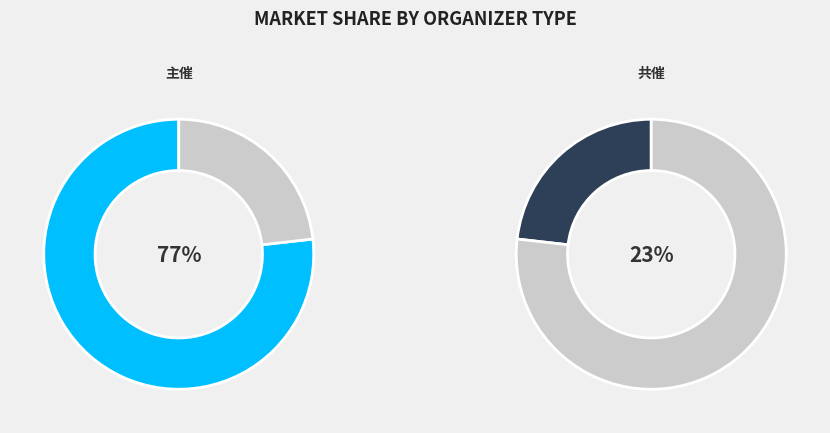

How many segments does this pie chart have?

2